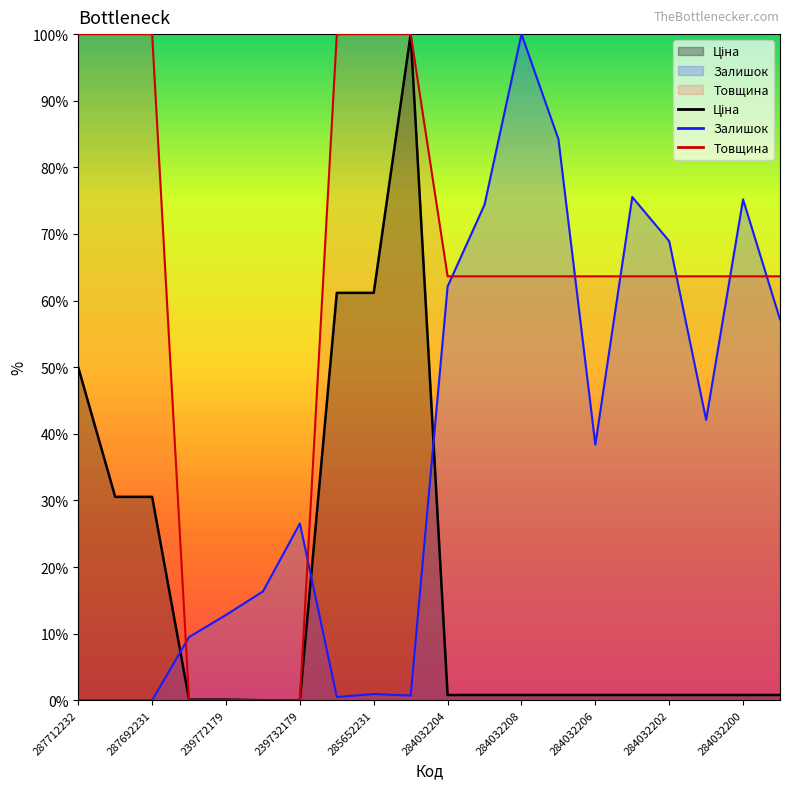

Which series has the widest spread of values?

Ціна